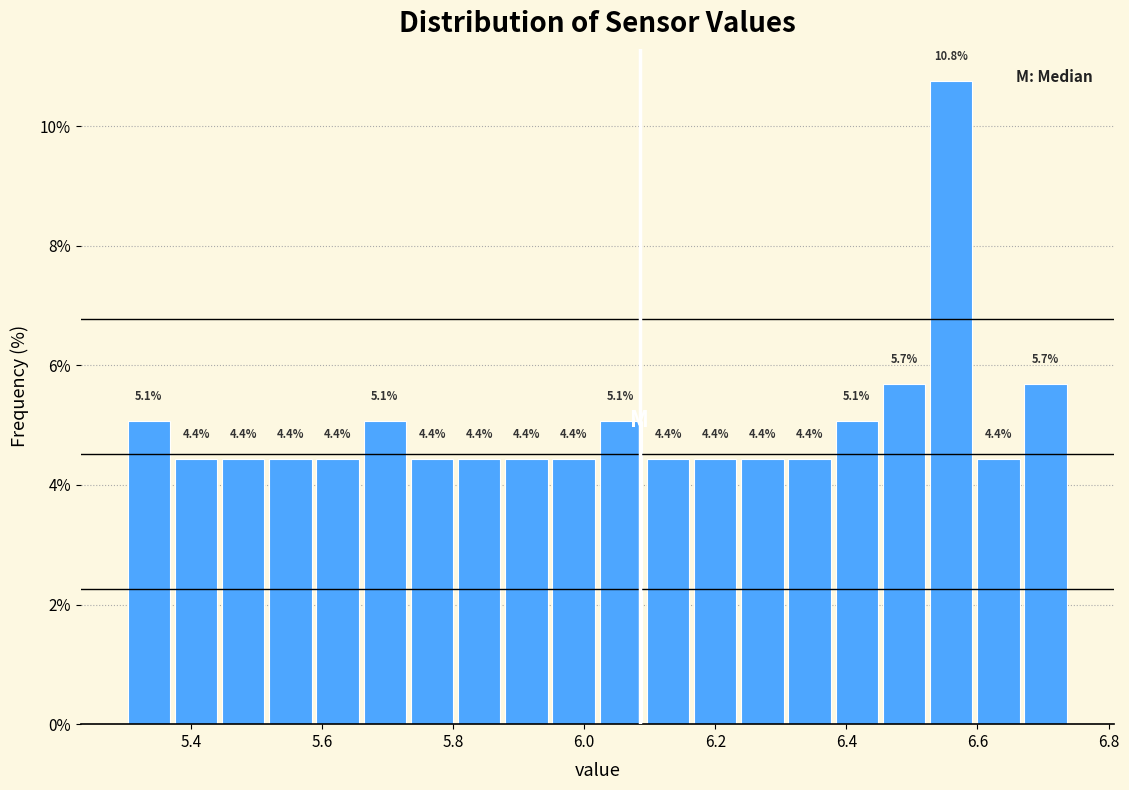

Read against the x-axis, roughly where is the centre of the tallest bar?

6.56